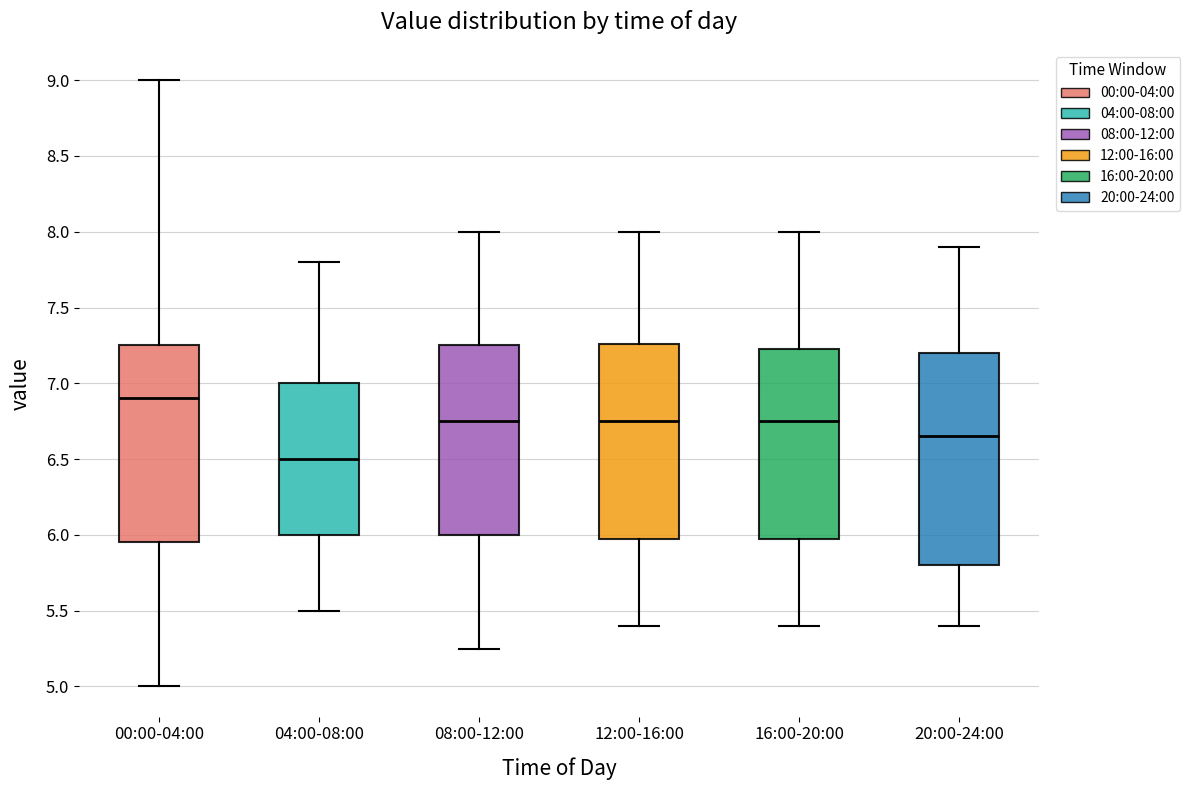

Comparing the boxes themselves (not the whiskers), which one is the tallest?

20:00-24:00